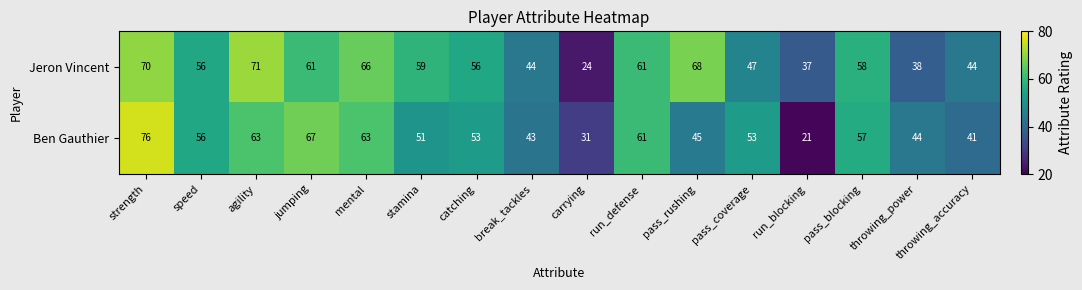

The Ben Gauthier series shows 72 at pass_coverage. True or false?

False